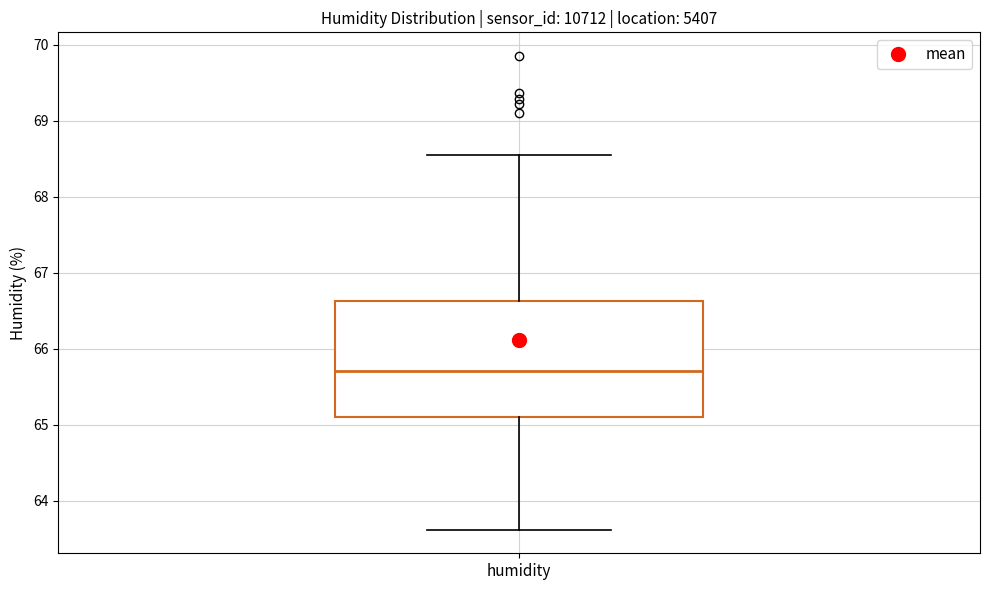

Where does the lower whisker of the box for humidity end on the y-axis? The values are not printed on the chart, so give them approximately, as read against the axis.

63.6